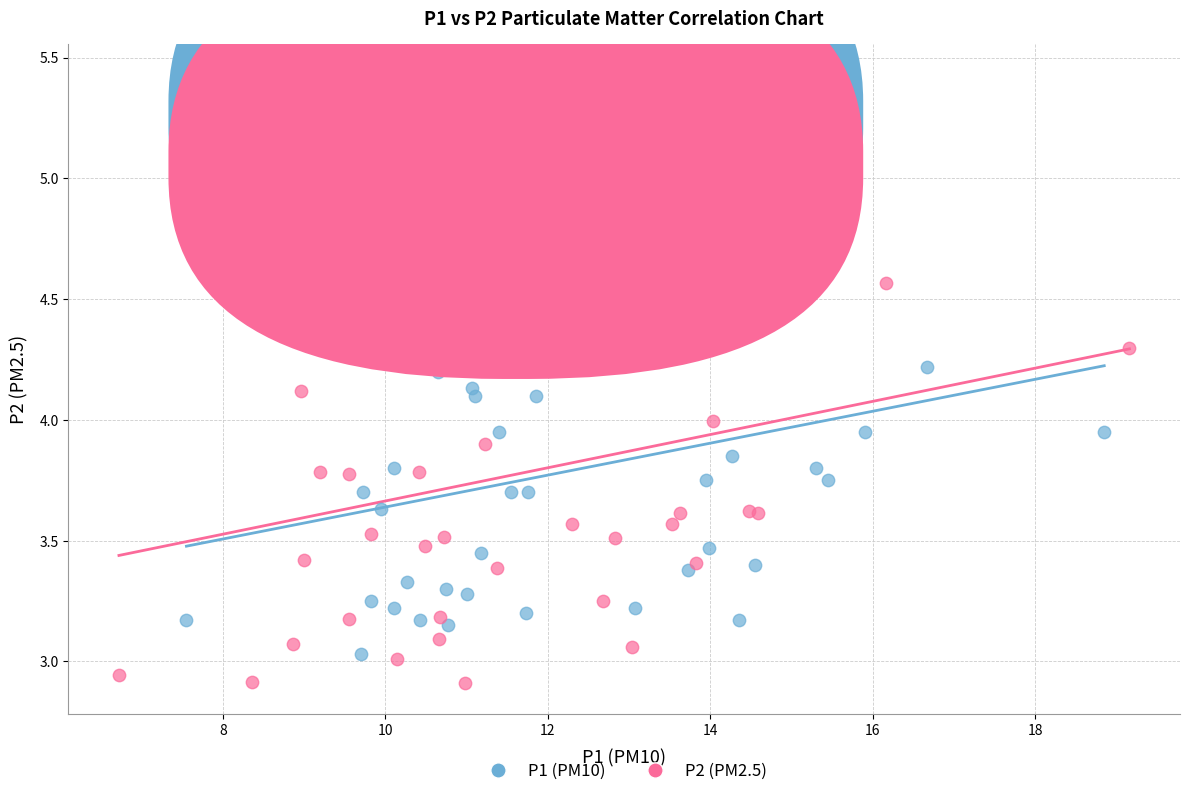

Which series contains the highest Y value?

P1 (PM10)